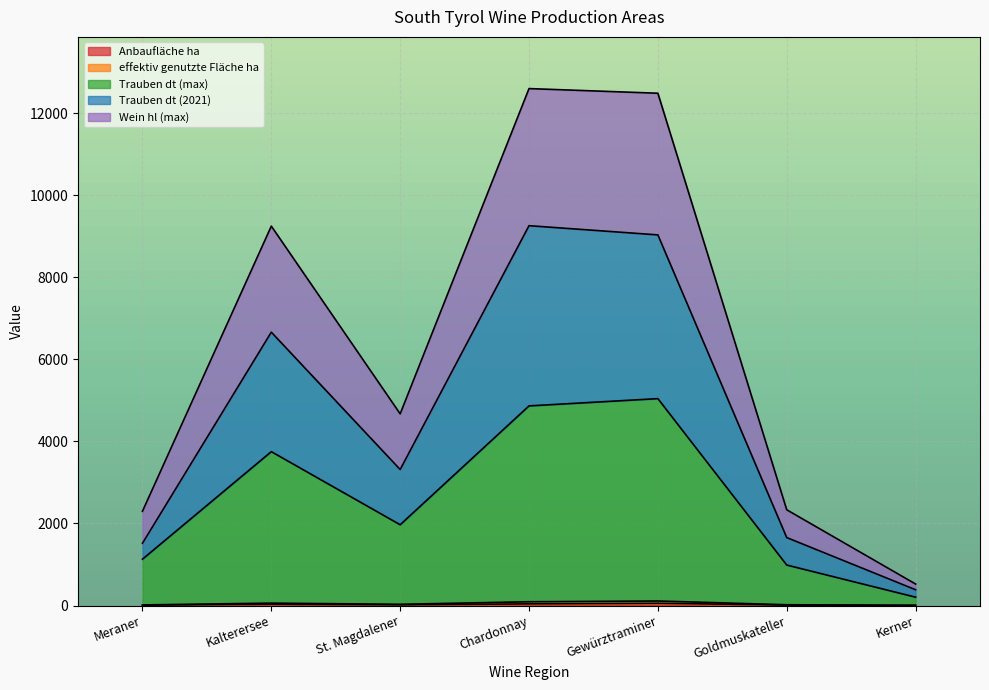

What is the sum of the Anbaufläche ha values at Gewürztraminer and Goldmuskateller?

64.5